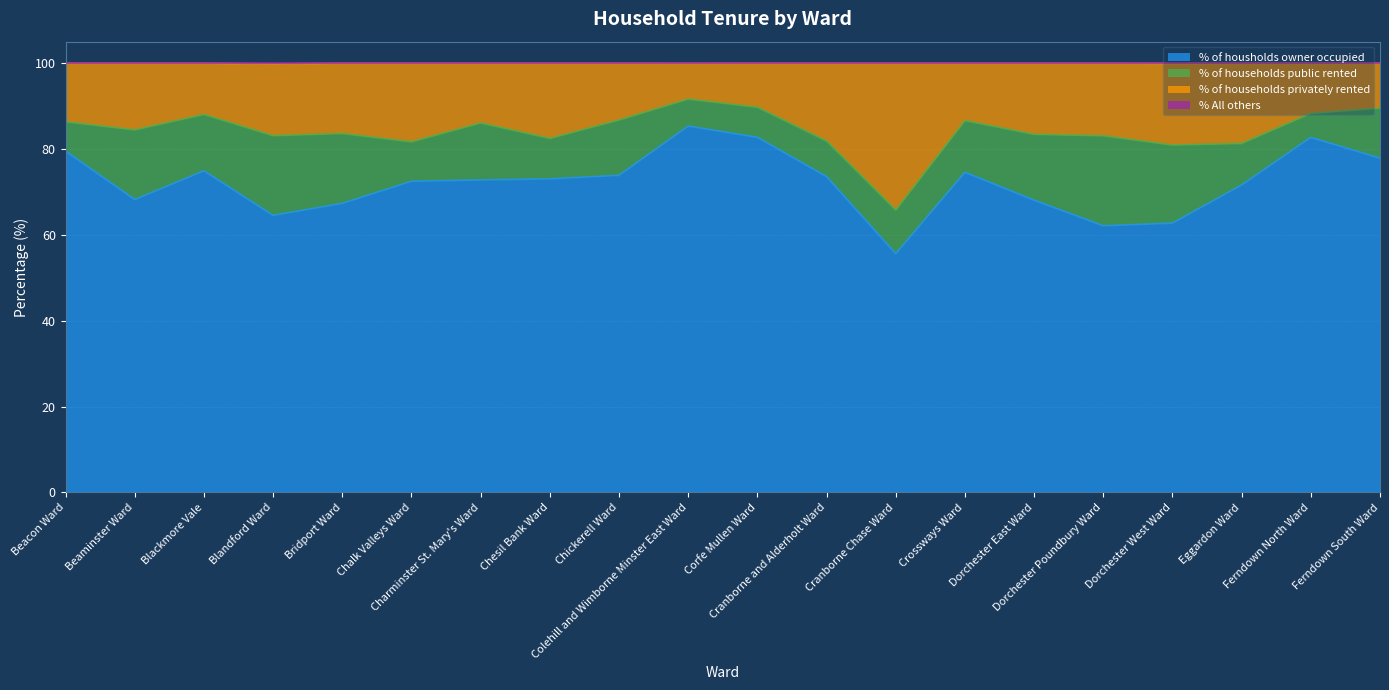

What is the value of the % All others point at the 17th from the left?

100.0